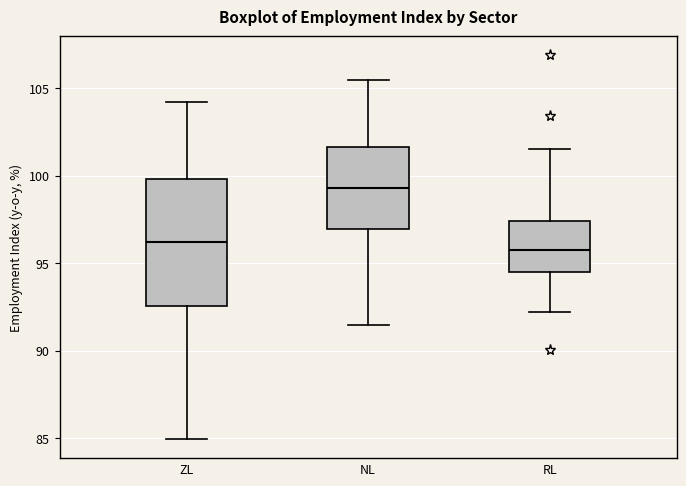

Reading left to right, read every box against the y-axis: the position of its median line, the range the box covers, and the ends of its whiskers. The values are not printed on the chart, so give them approximately, as read against the axis.

ZL: median 96.0, box 92.5 to 100.0, whiskers 85.0 to 104.0
NL: median 99.5, box 97.0 to 101.5, whiskers 91.5 to 105.5
RL: median 95.5, box 94.5 to 97.5, whiskers 92.0 to 101.5